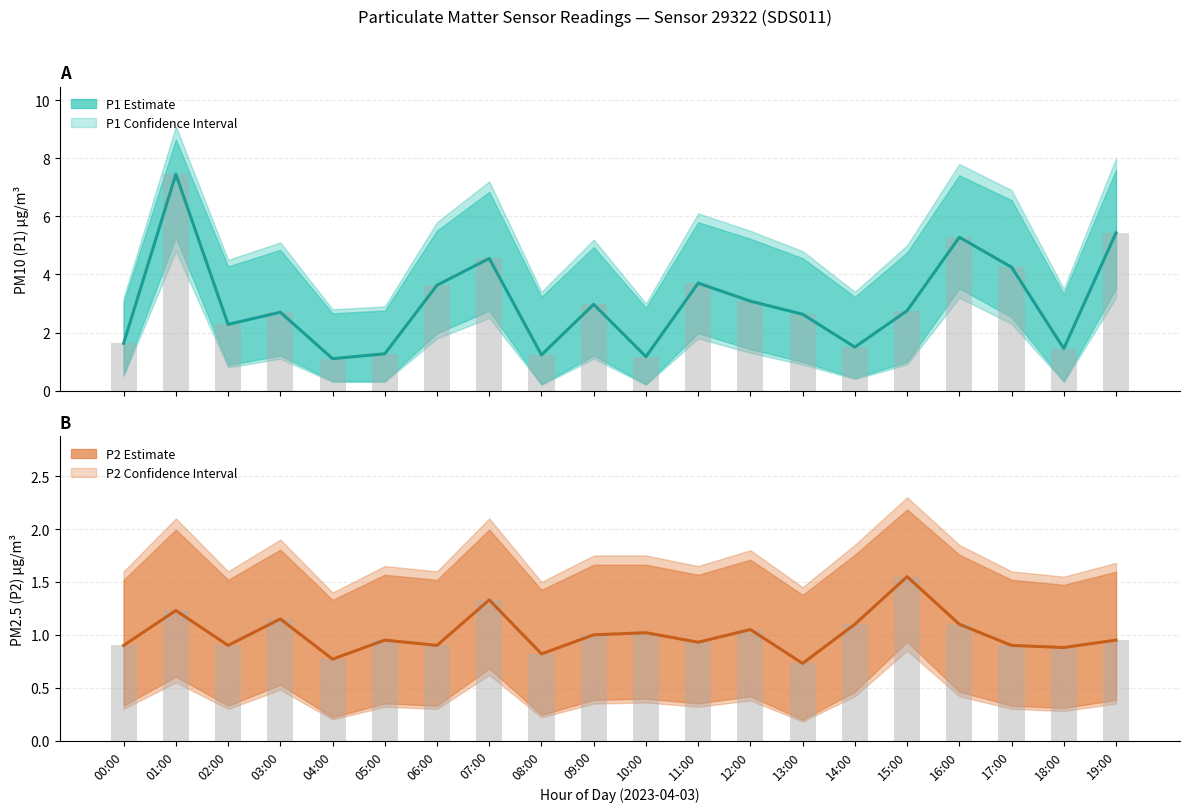

Rank the series at 15:00 from highest to lowest value.

P1 (PM10), P2 (PM2.5)